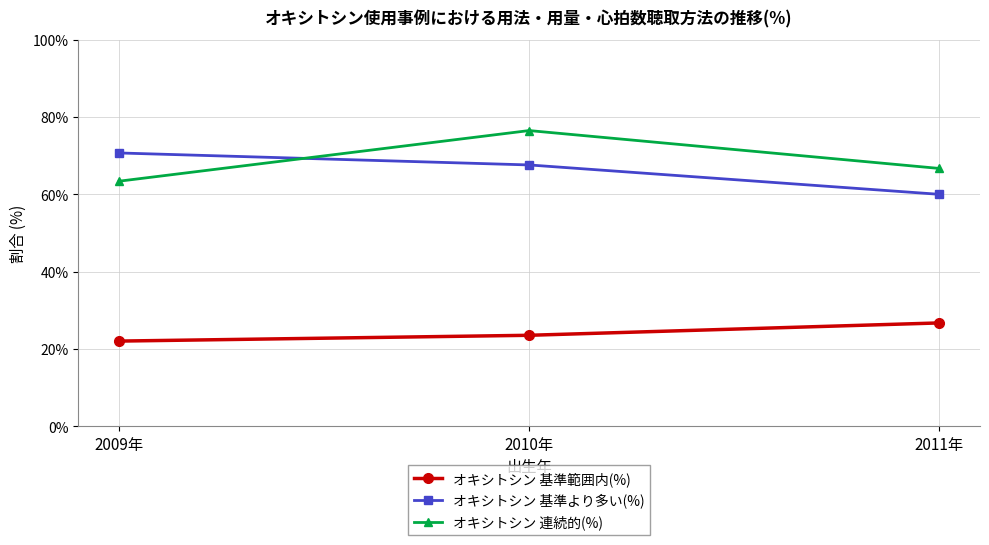

Which category has the lowest value in the オキシトシン 基準範囲内(%) series?

2009年